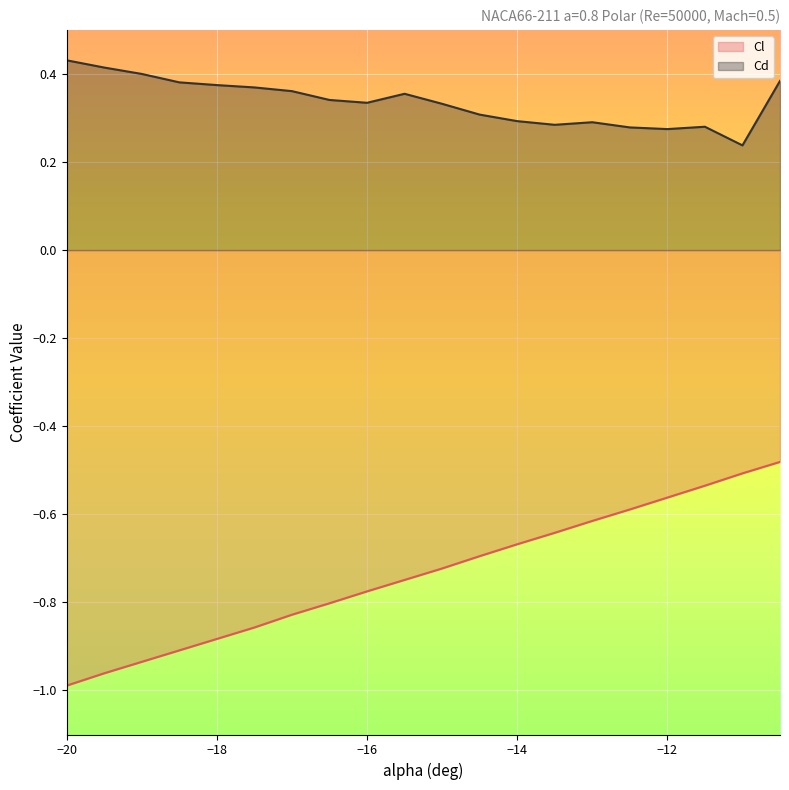

True or false: Cd and Cl cross at least once.

False